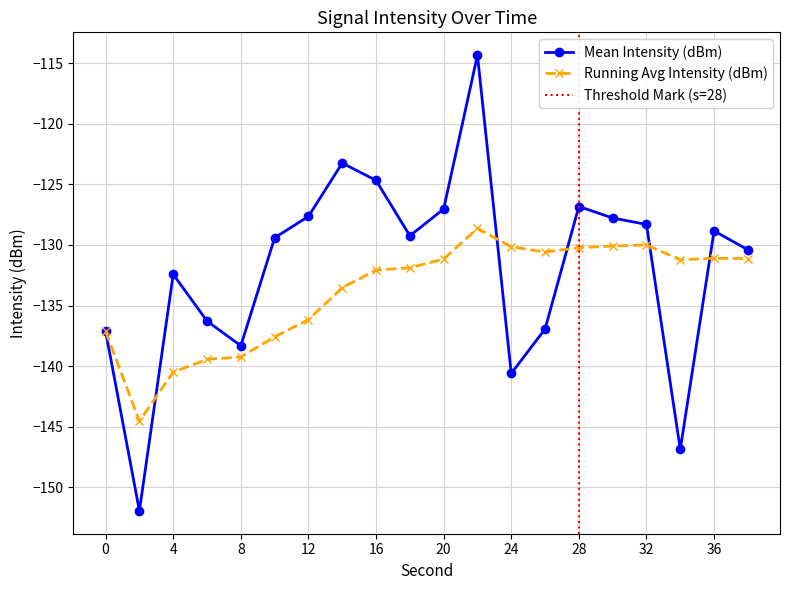

What are all the series names shown in the legend?

Mean Intensity (dBm), Running Avg Intensity (dBm)